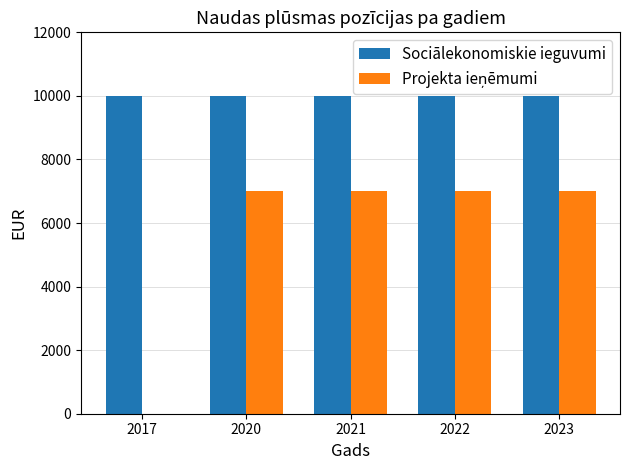

How many categories are shown in the chart?

5